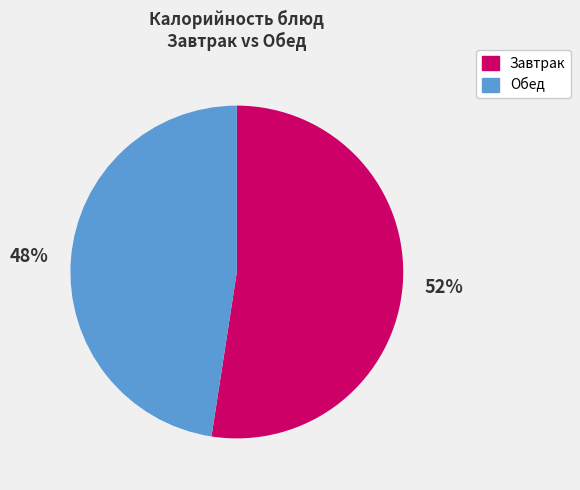

To the nearest percent, what is the average slice percentage?

50%